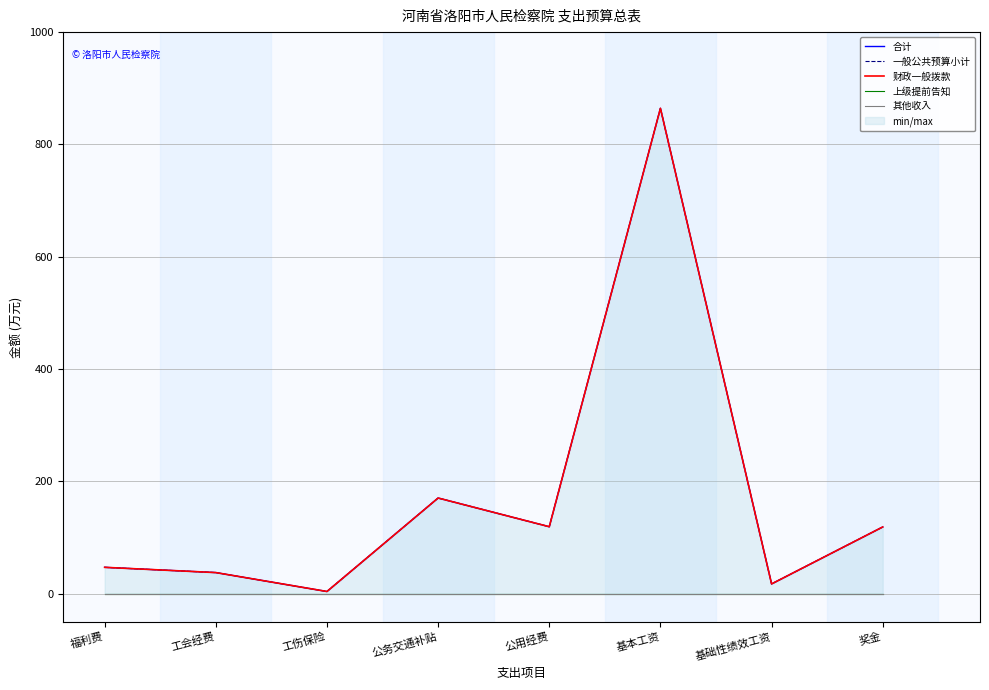

Where does the 财政一般拨款 series first go above 118?

公务交通补贴